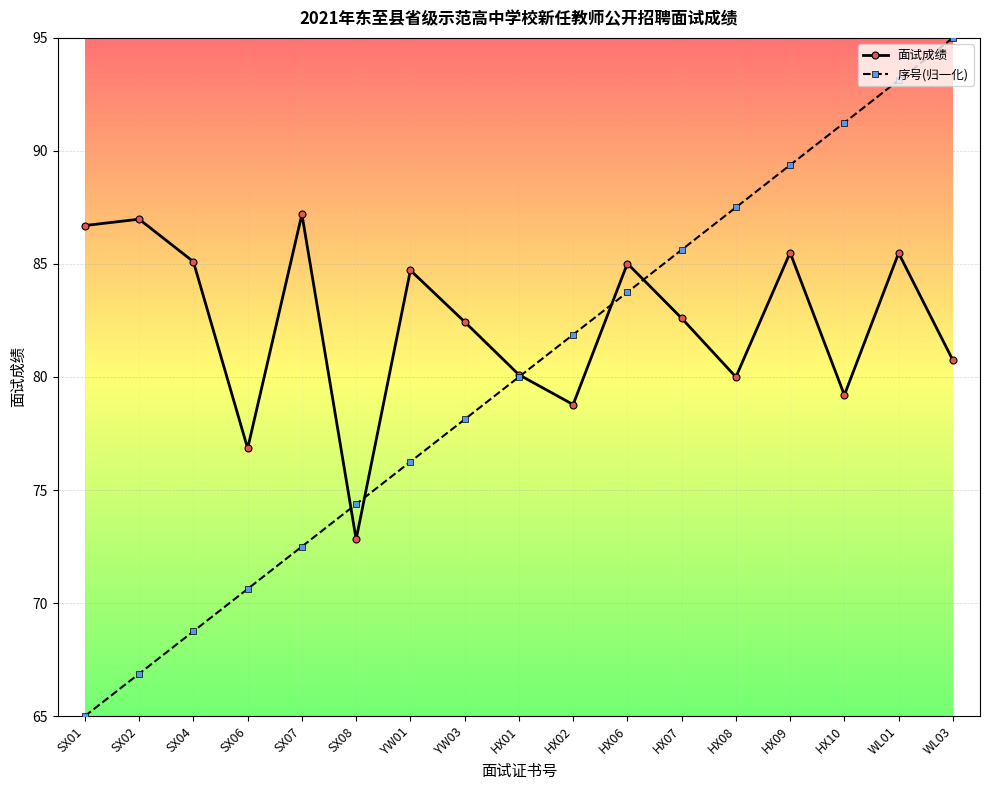

Which series ends up on top after the final intersection of 序号(归一化) and 面试成绩?

序号(归一化)